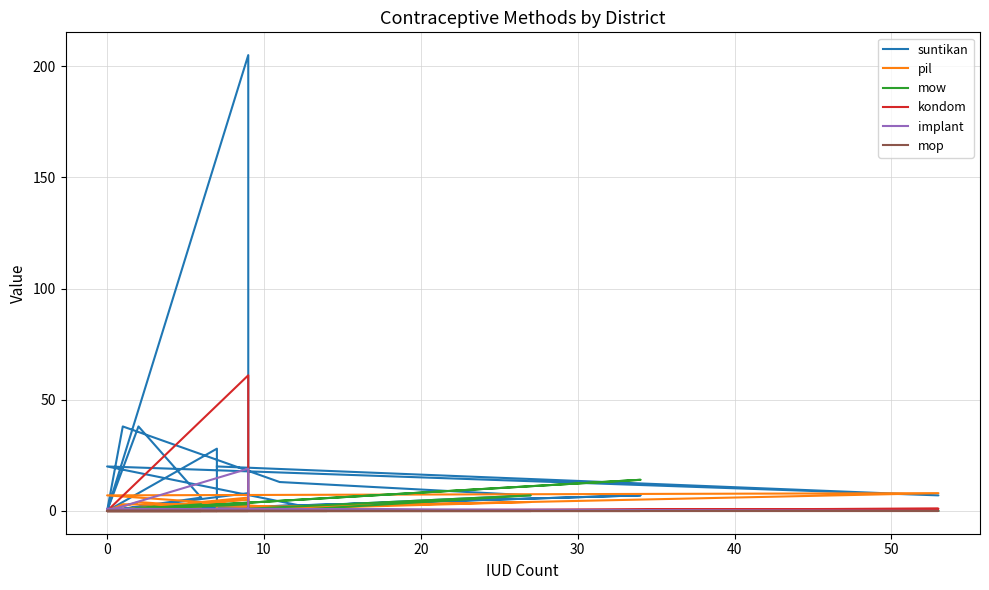

List the series in order of their peak value, highest first.

suntikan, kondom, implant, mow, pil, mop